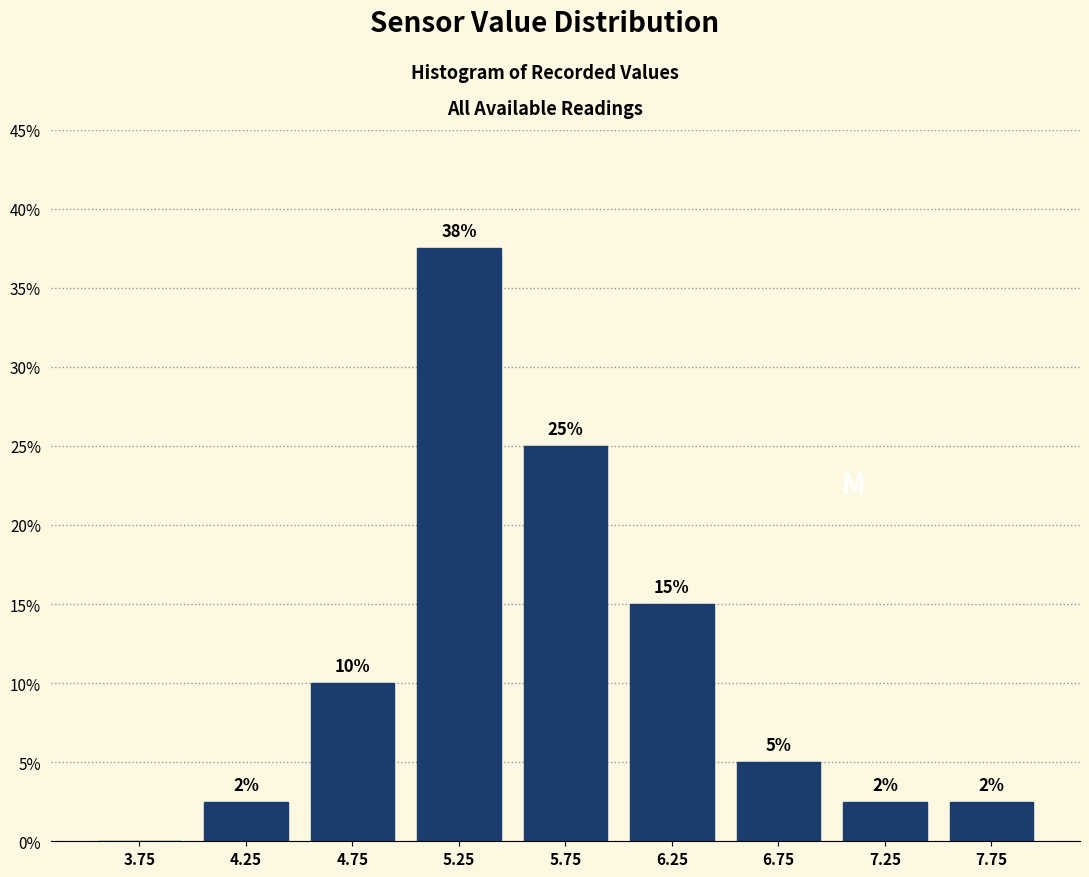

Which range on the x-axis has the tallest bar?

5.0 to 5.5